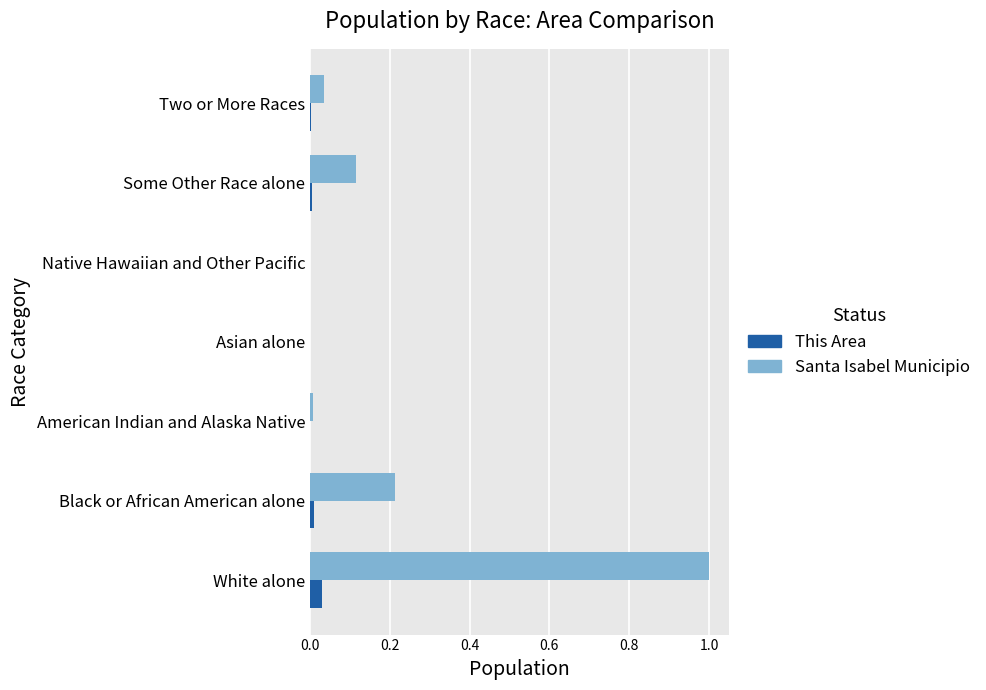

The Santa Isabel Municipio series shows 0.0 at Asian alone. True or false?

True